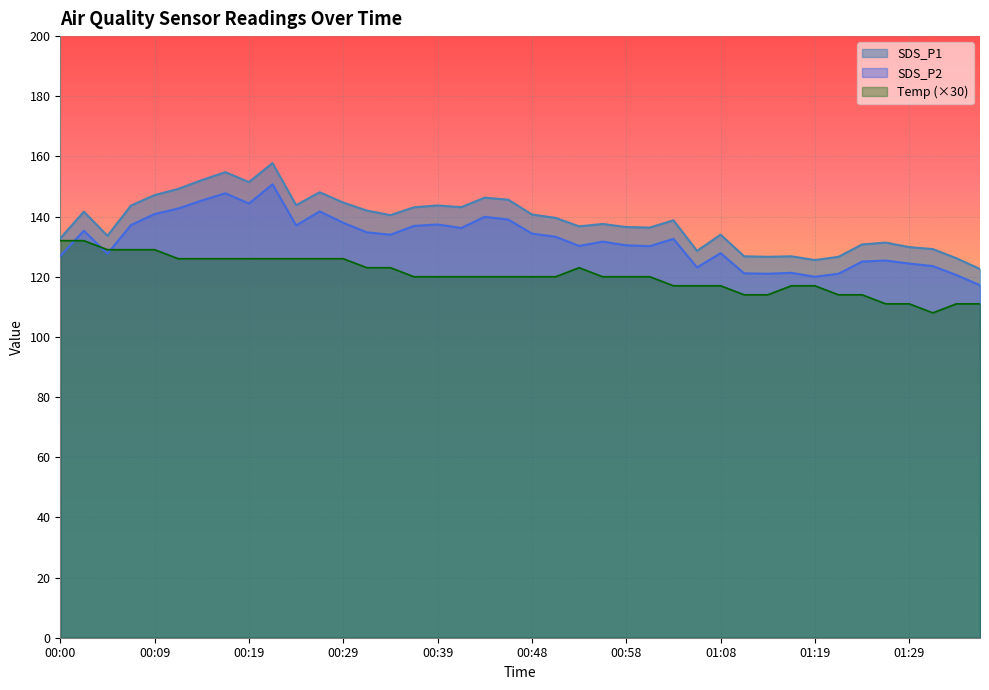

What is the approximate value of SDS_P2 at 00:14?

145.3